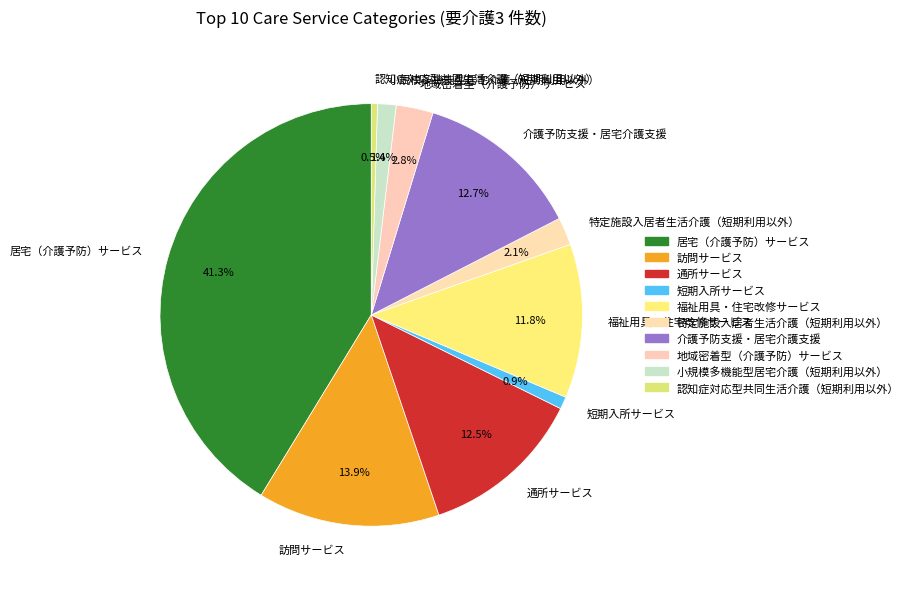

What percentage do 小規模多機能型居宅介護（短期利用以外） and 福祉用具・住宅改修サービス together represent?

13.2%